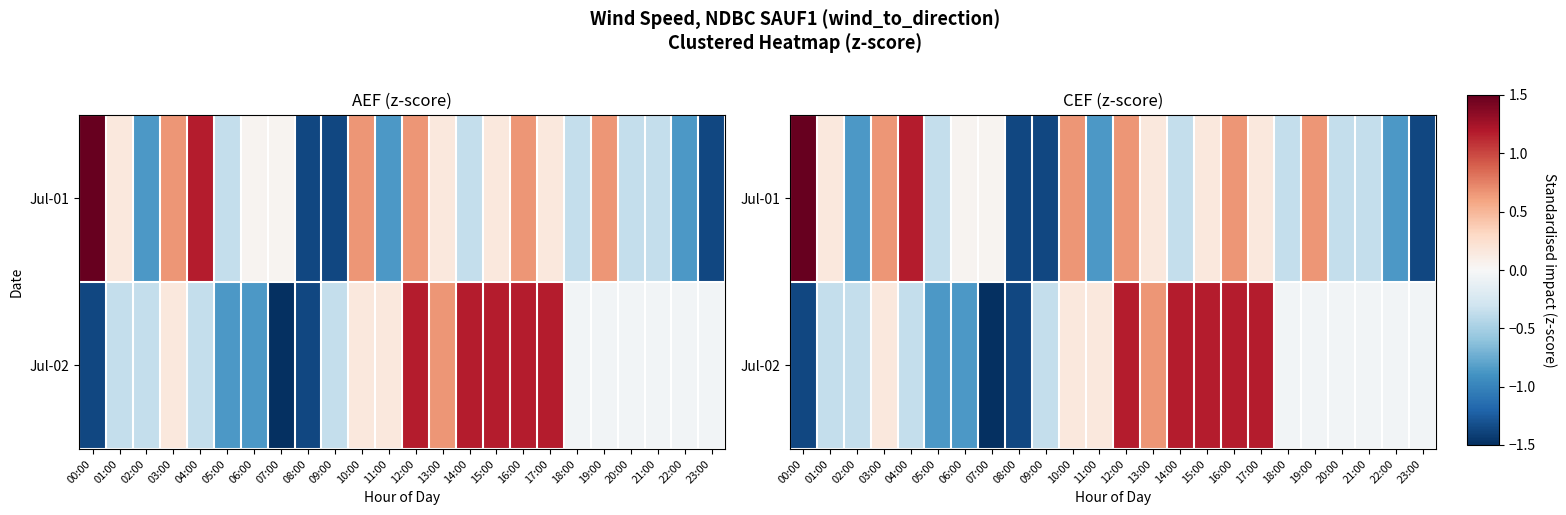

How many data points in Jul-02 are above 0?

9